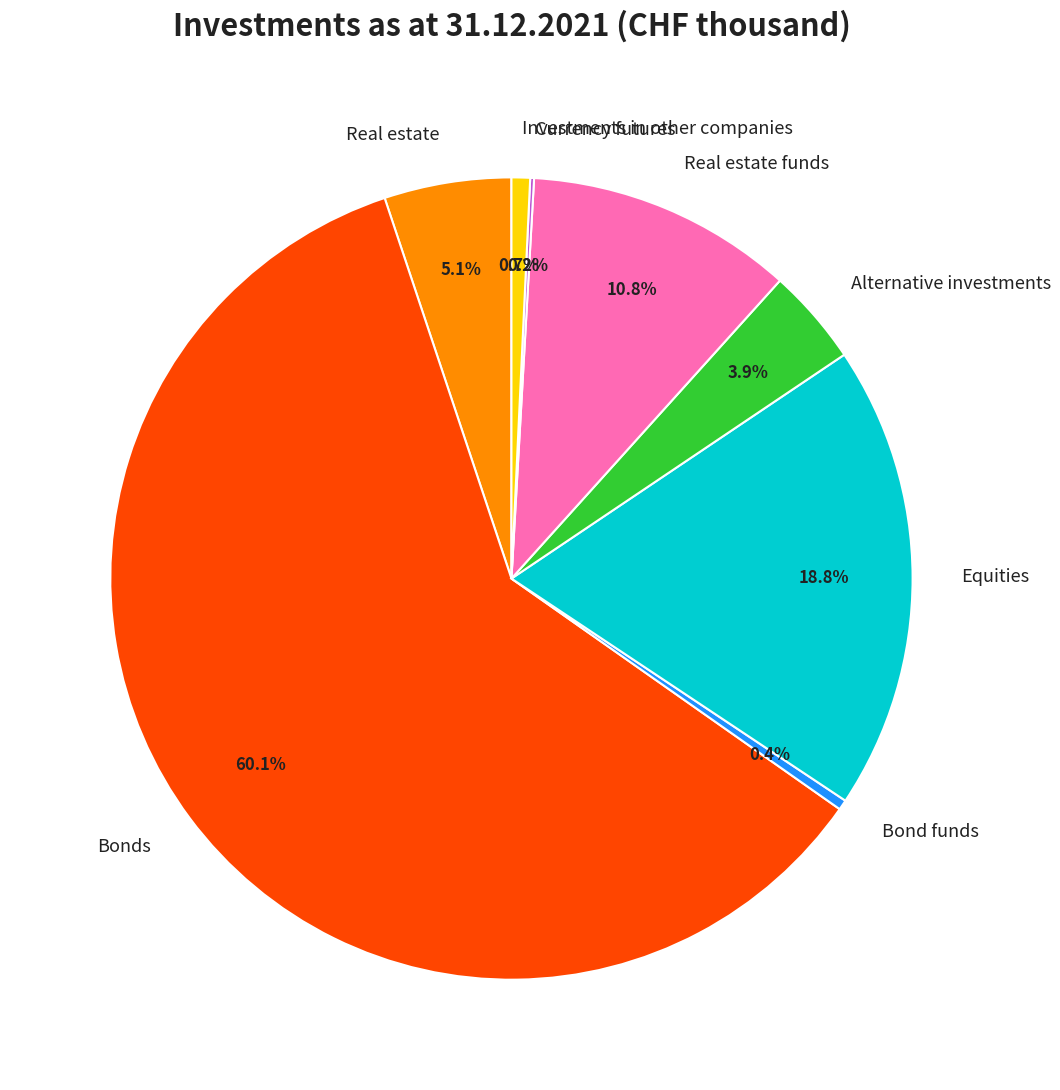

To the nearest percent, what is the difference between the Bond funds and Real estate funds slice percentages?

10%